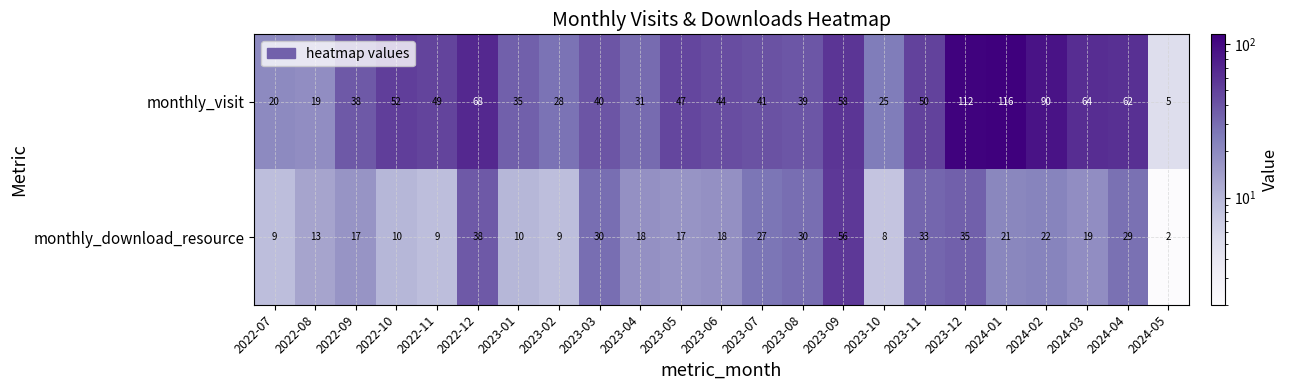

What is the spread (max minus min) of values at 2024-03?

45